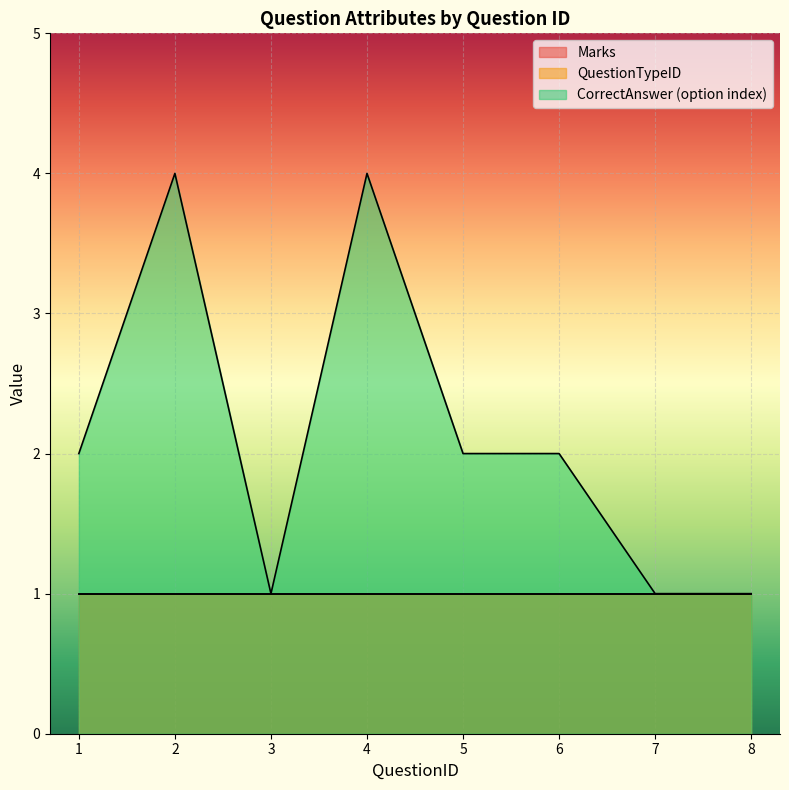

What is the difference between the highest and lowest values at 2?

3